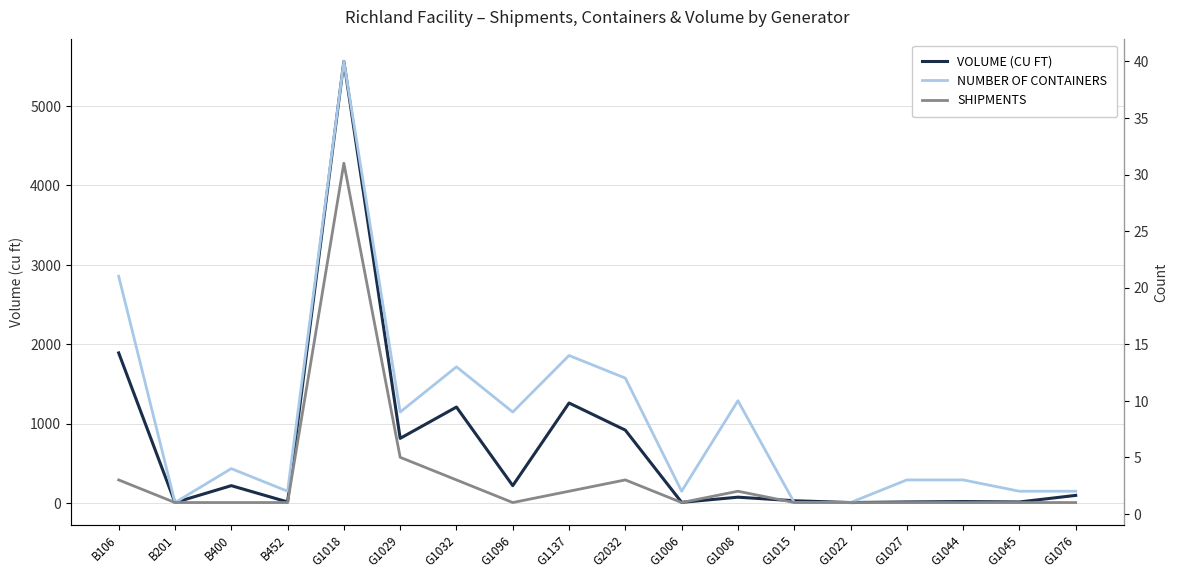

What are all the series names shown in the legend?

VOLUME (CU FT), NUMBER OF CONTAINERS, SHIPMENTS